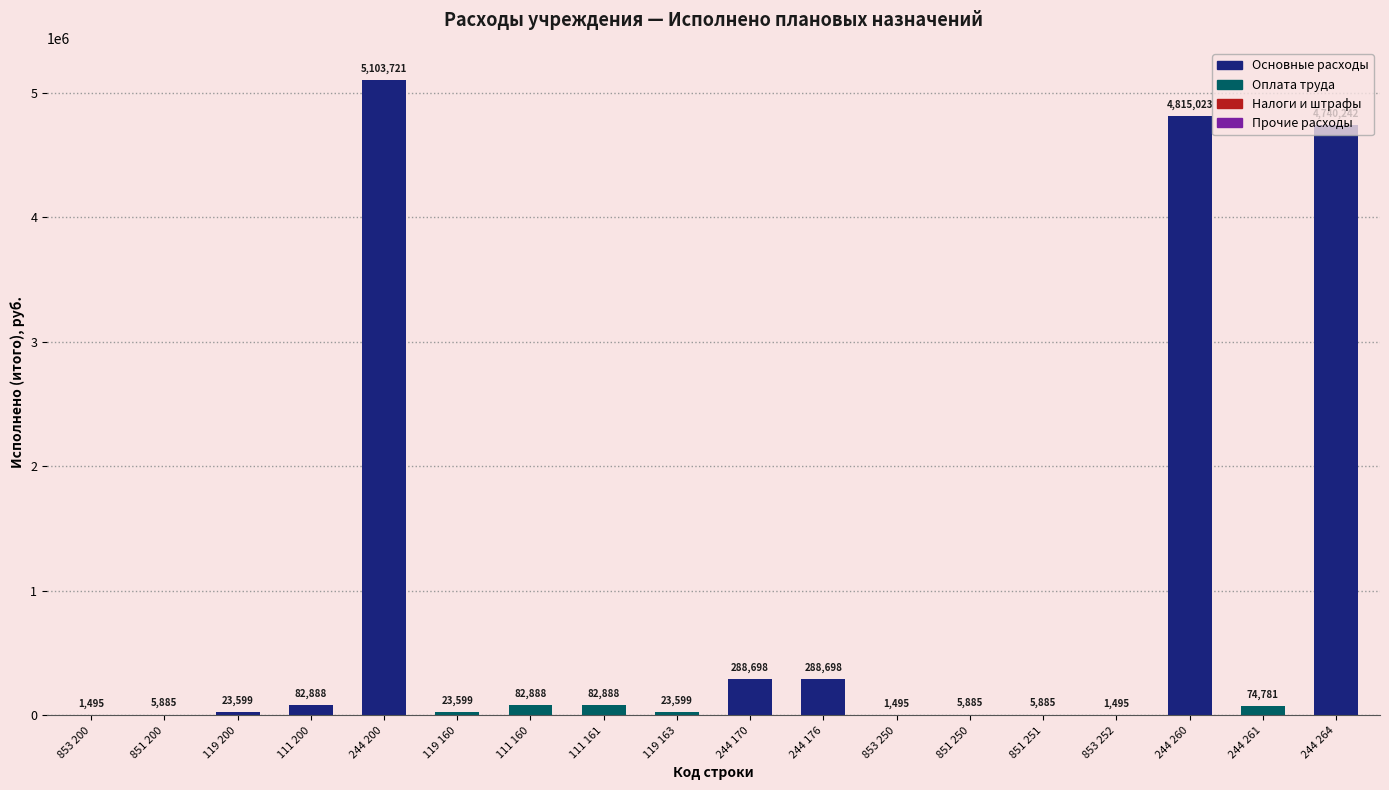

Approximately how many times larger is the value at 851 250 compared to 853 250?

3.9